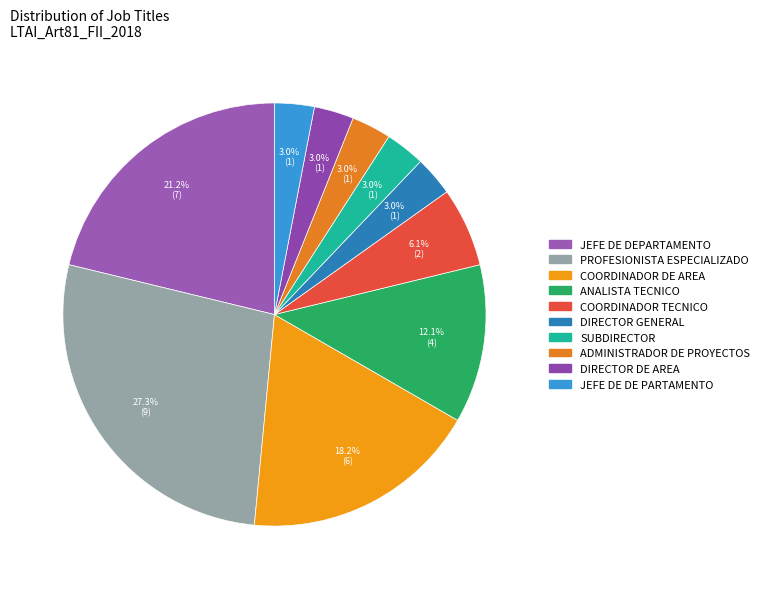

To the nearest percent, what is the difference between the largest and smallest slice percentages?

24%